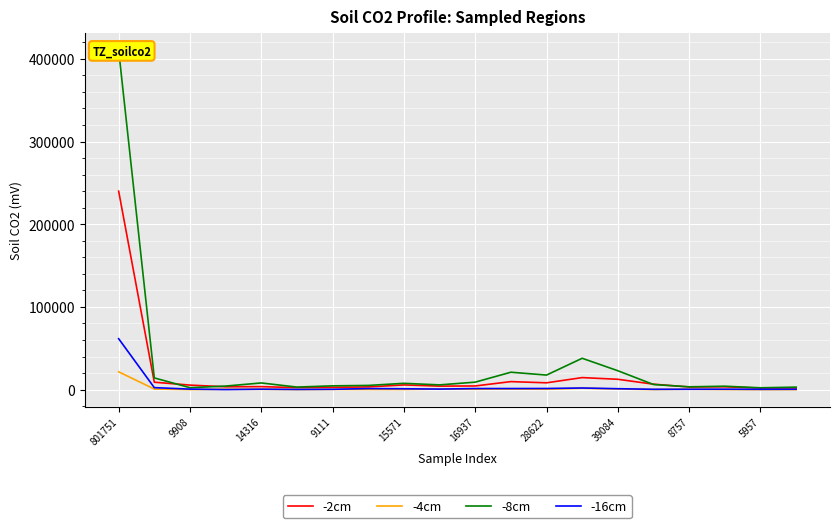

True or false: -16cm has a value of 86151 at 801751.

False